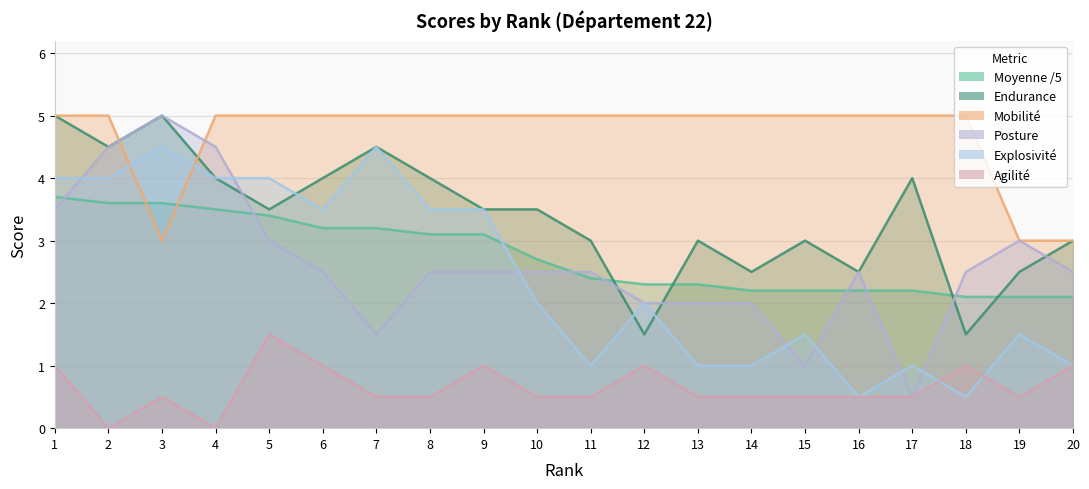

List the labels in order of Mobilité value, smallest first.

3, 19, 20, 1, 2, 4, 5, 6, 7, 8, 9, 10, 11, 12, 13, 14, 15, 16, 17, 18